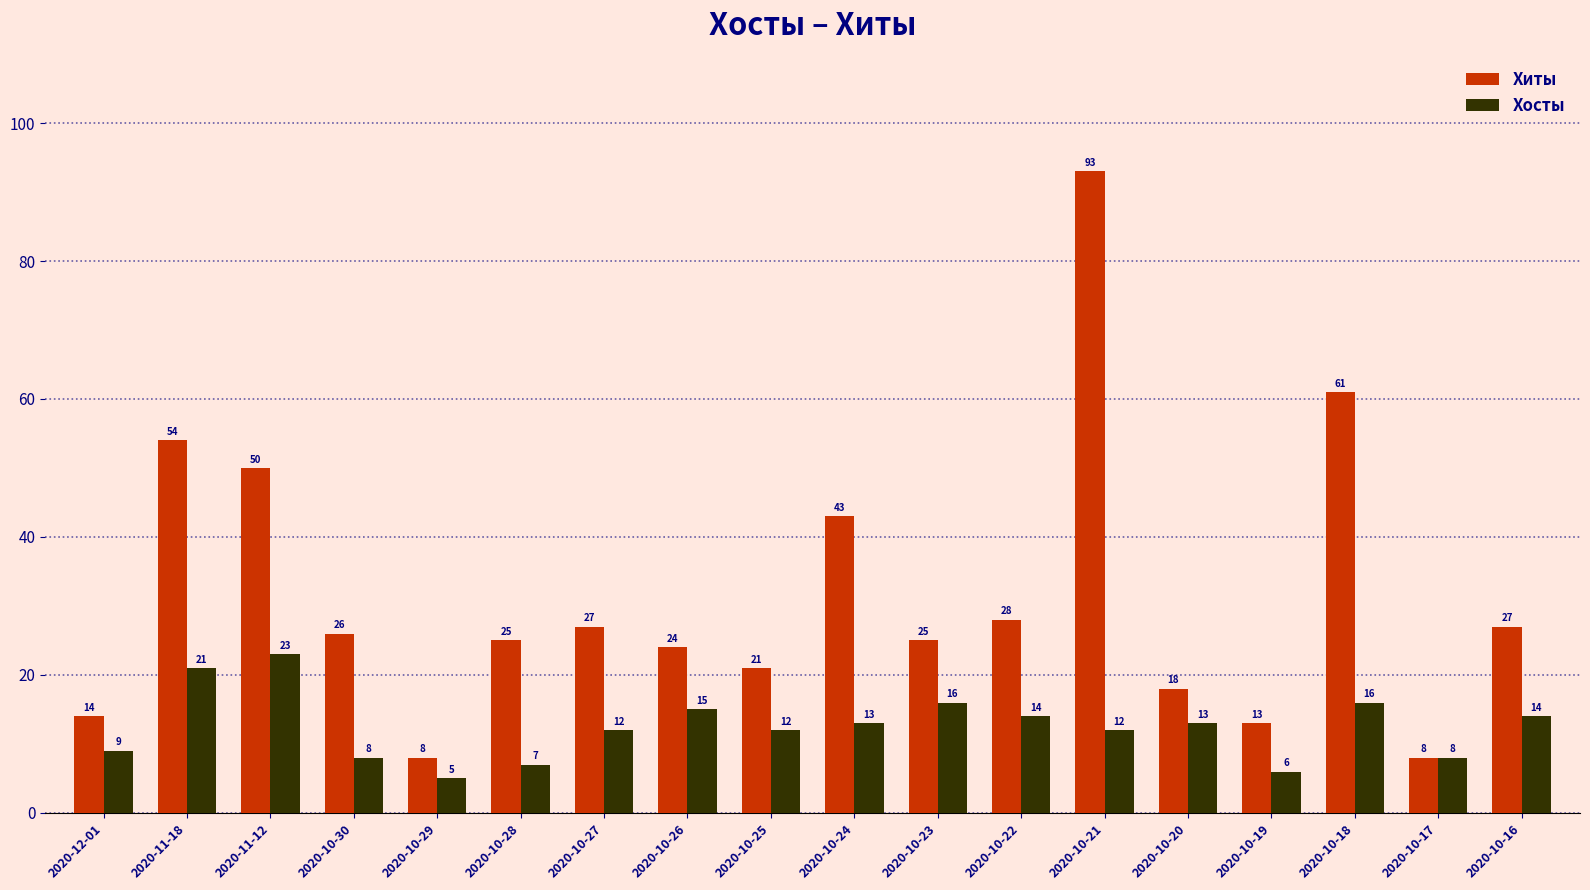

What is the difference between the Хосты values at 2020-10-28 and 2020-10-30?

1